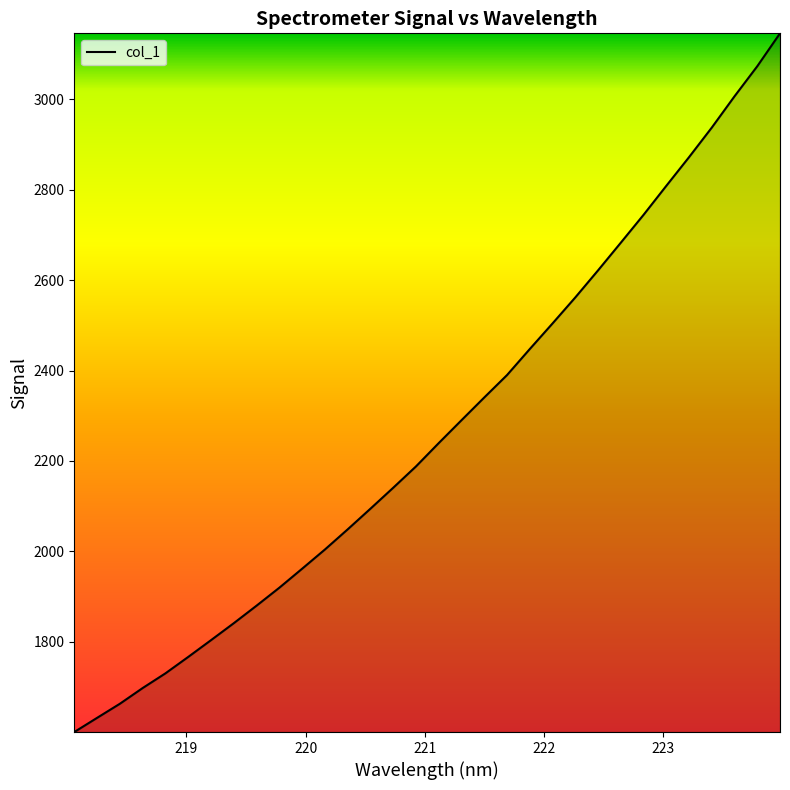

What is the greatest value displayed?

3146.4